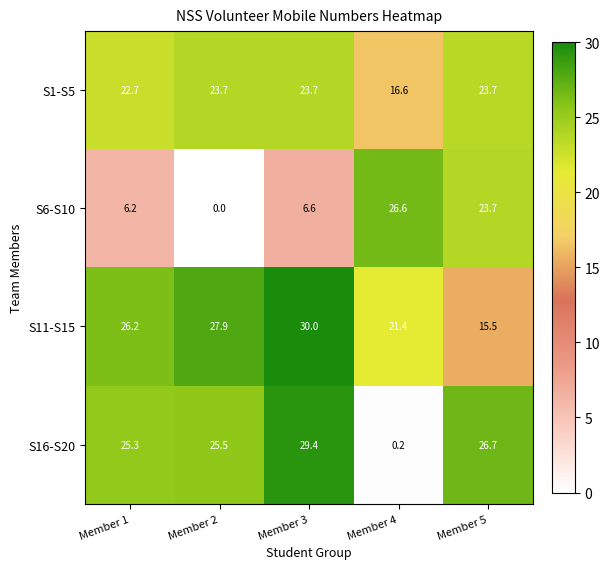

List the labels in order of S16-S20 value, largest first.

Member 3, Member 5, Member 2, Member 1, Member 4